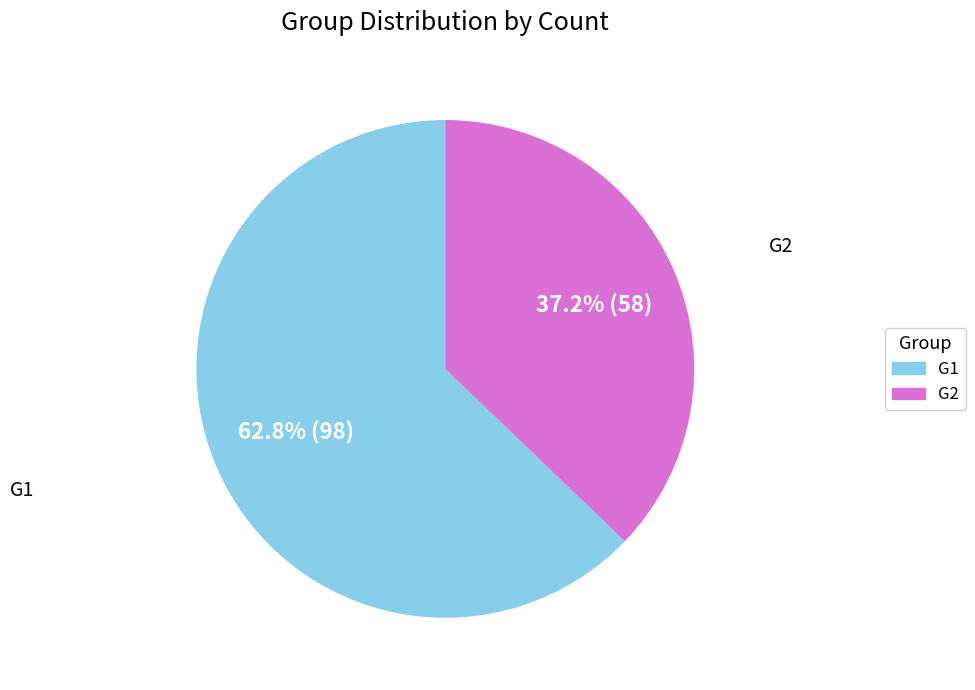

Which slice represents more than half of the pie?

G1